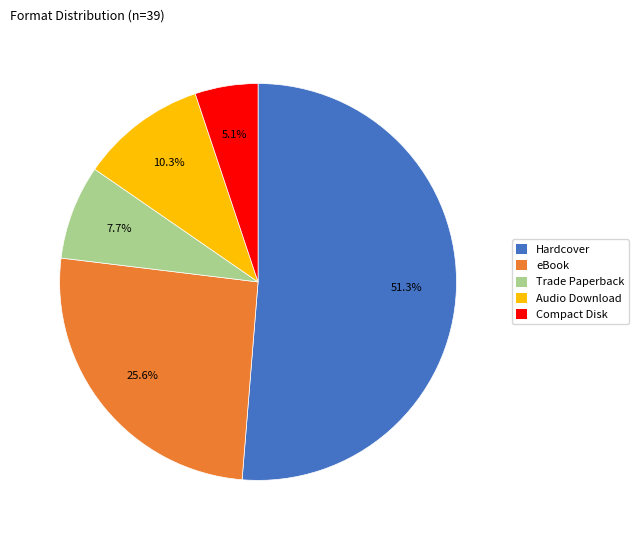

To the nearest percent, what is the average slice percentage?

20%